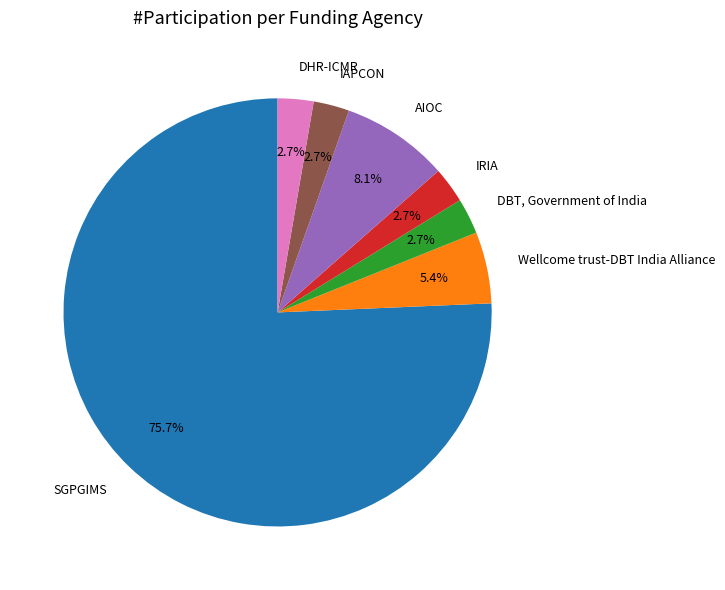

What is the total percentage of DHR-ICMR and SGPGIMS?

78.4%